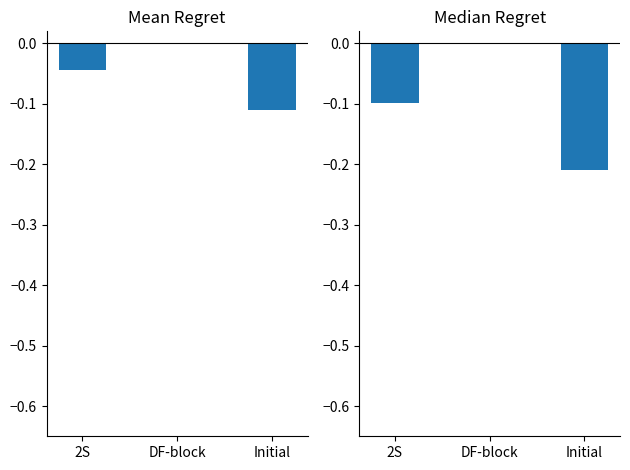

What is the difference between the maximum and minimum values in the Papiere beschafft series?

0.2